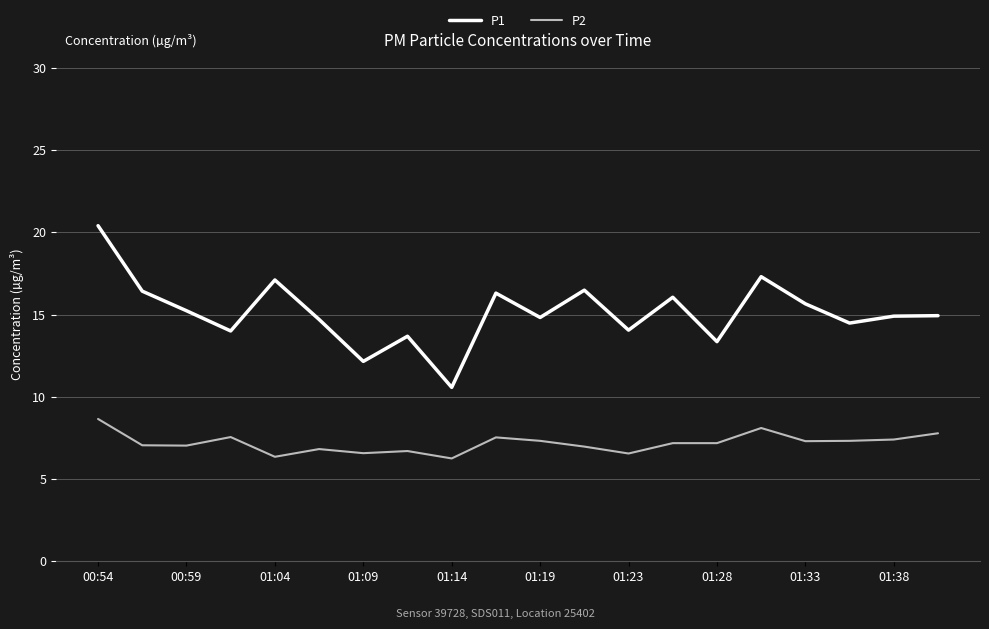

List the series in order of their peak value, lowest first.

P2, P1